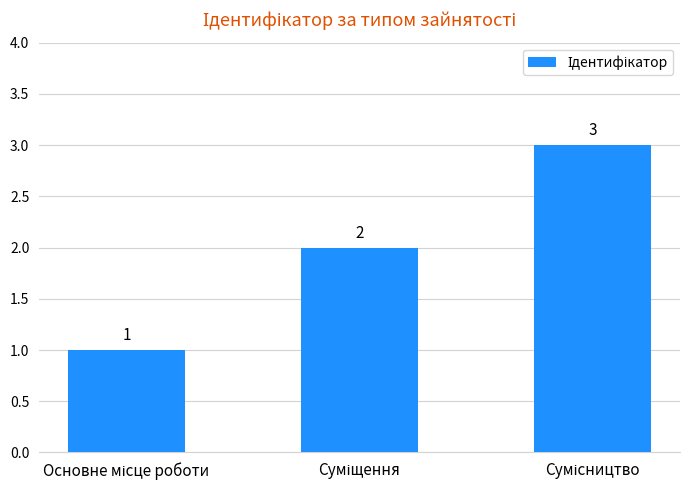

What is the value of the 3rd bar from the left?

3